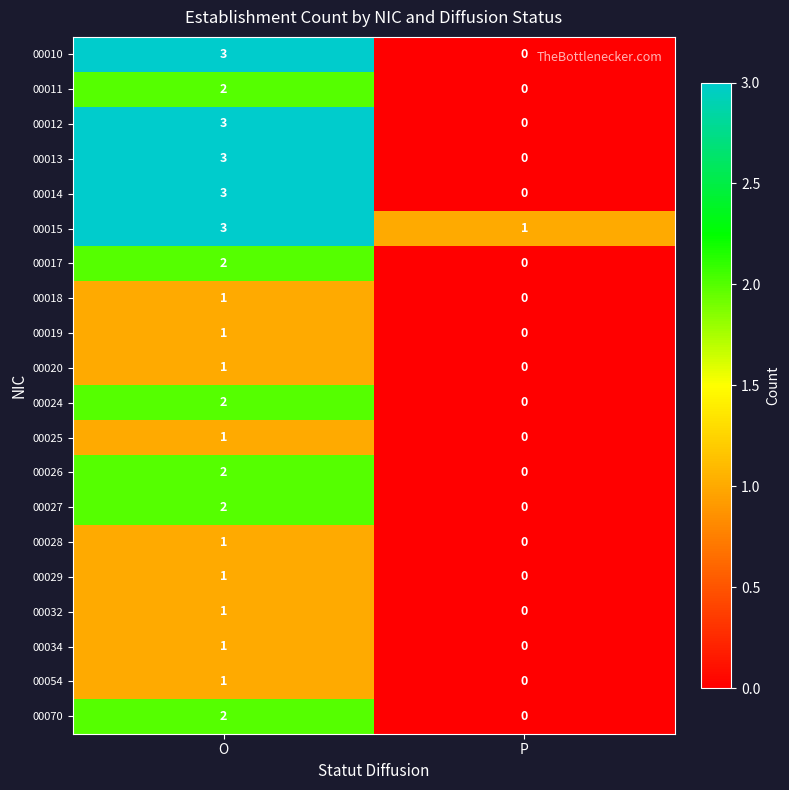

The 00011 series shows 0 at P. True or false?

True